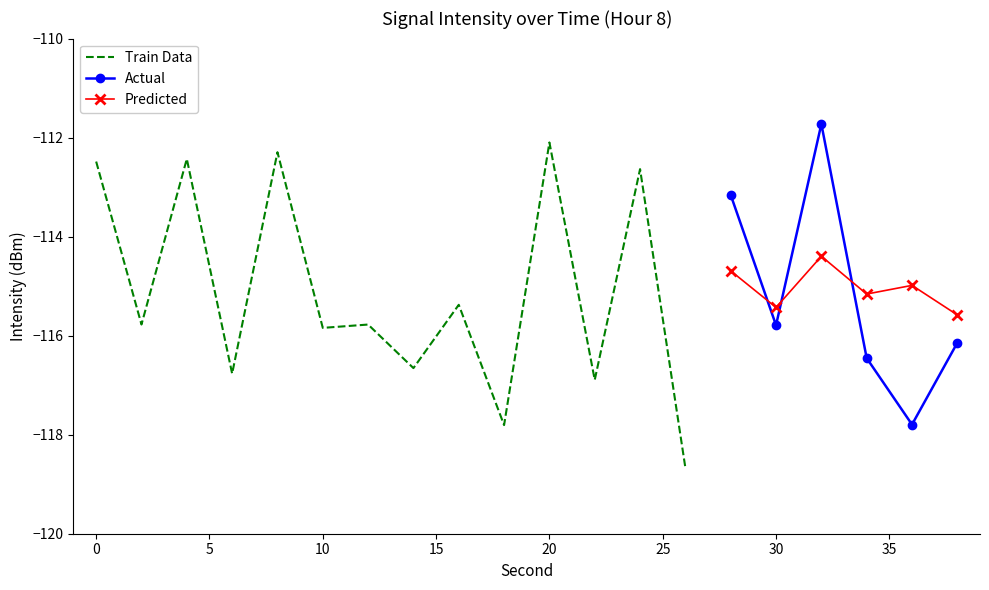

Which series ends up on top after the final intersection of Actual and Predicted?

Predicted